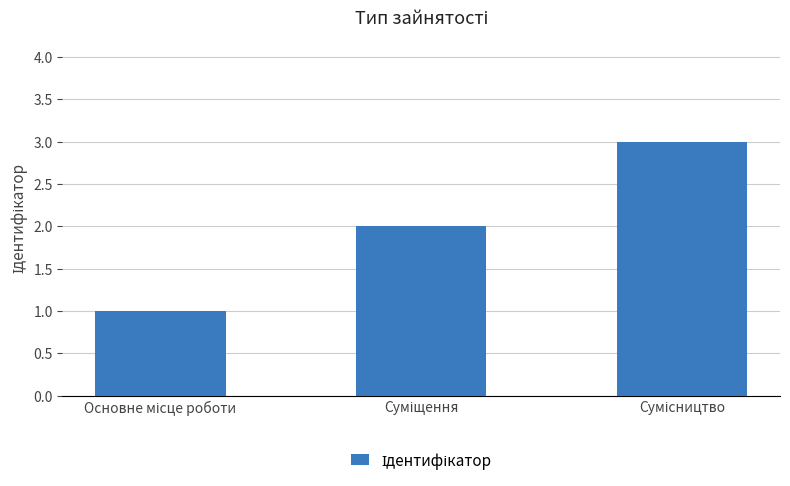

What is the greatest value displayed?

3